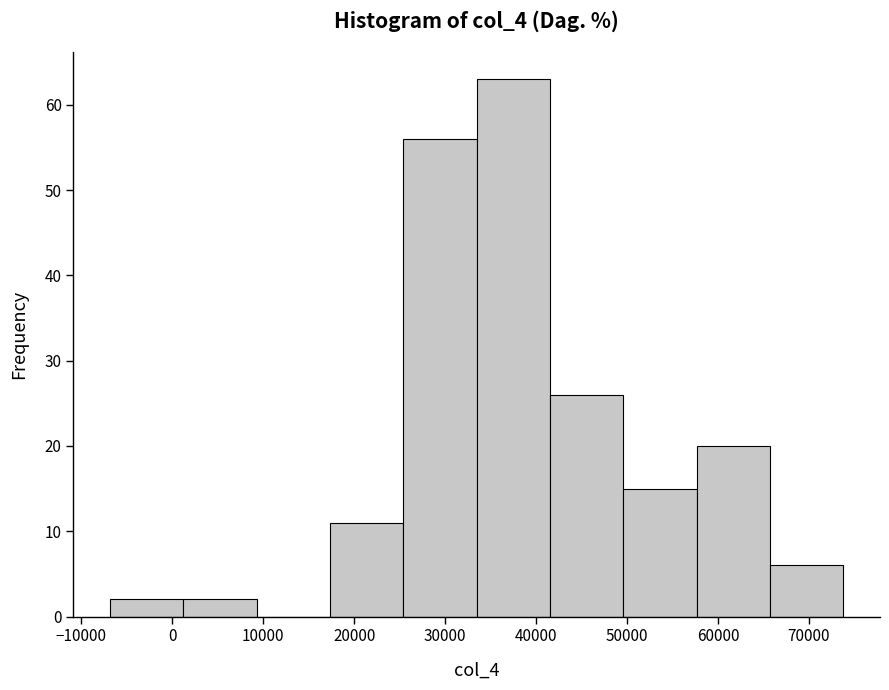

How tall is the bar that spans 17000 to 25000 on the x-axis? Neither the bar edges nor the heights are printed on the chart, so give them approximately, as read against the axes.

11